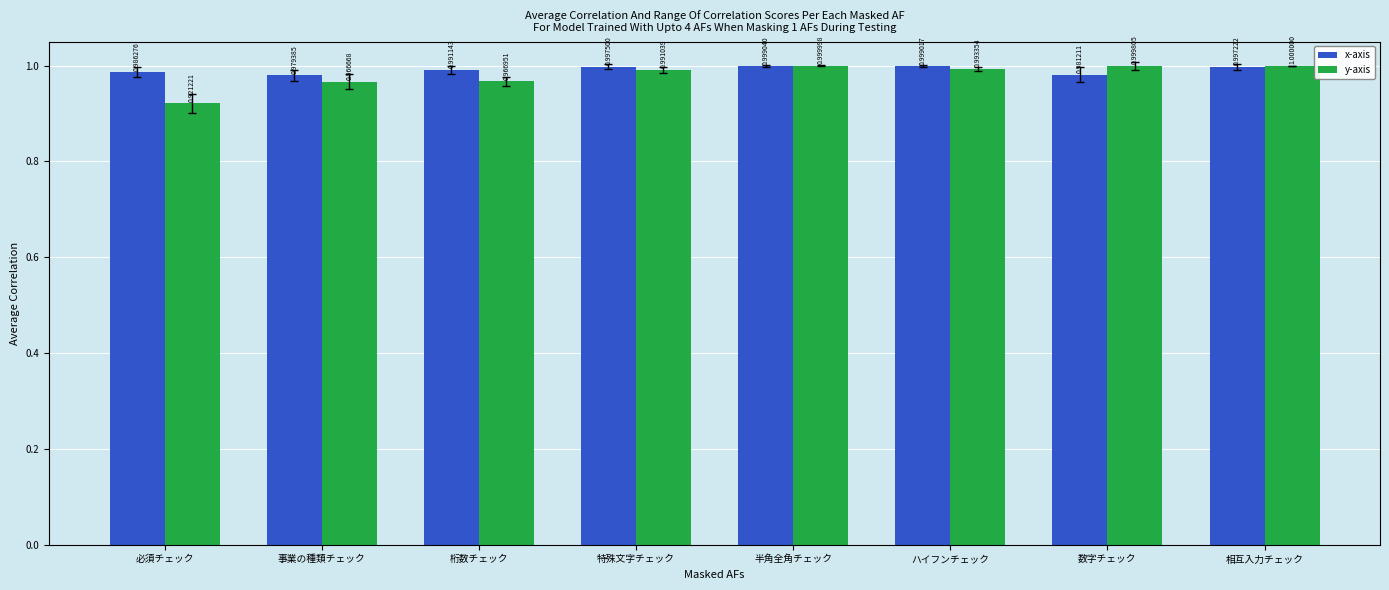

What is the sum of the x-axis values at 相互入力チェック and 事業の種類チェック?

2.0